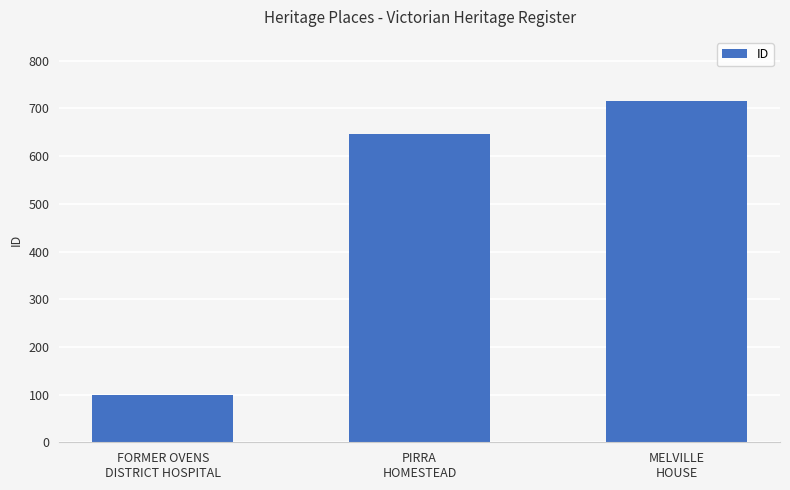

What is the change in value from FORMER OVENS
DISTRICT HOSPITAL to PIRRA
HOMESTEAD?

+547